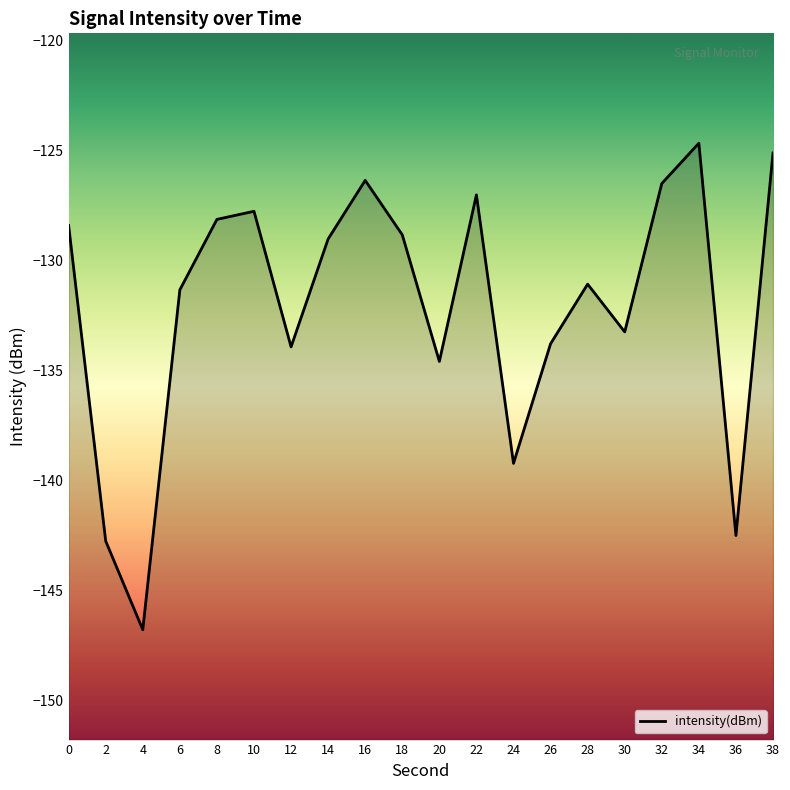

What is the minimum value shown in the chart?

-146.8